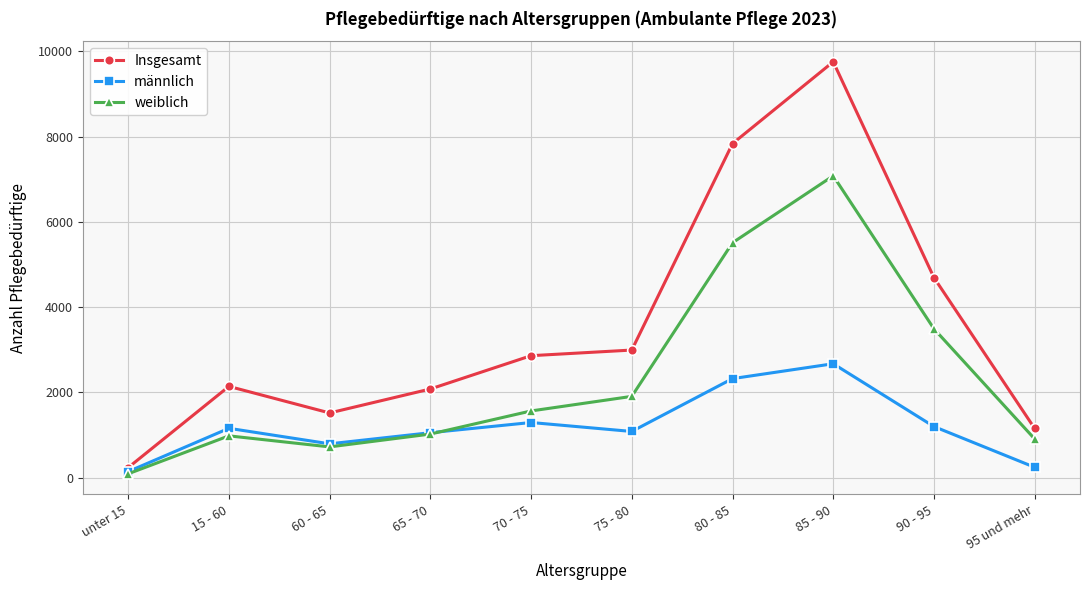

At which label does weiblich reach its minimum?

unter 15